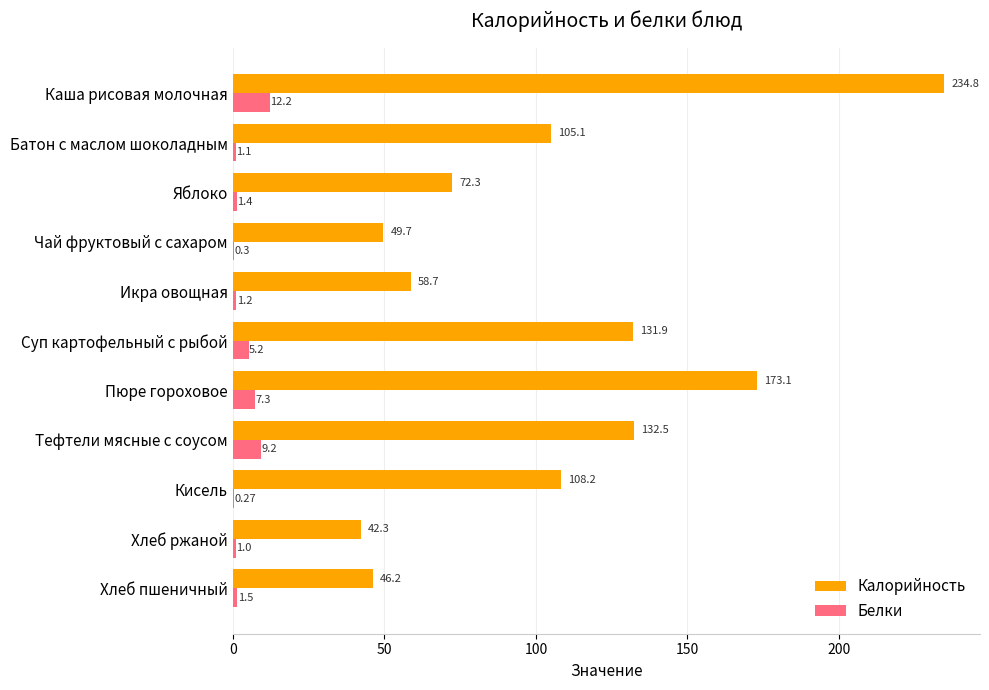

At which label is Калорийность closest to 138?

Тефтели мясные с соусом